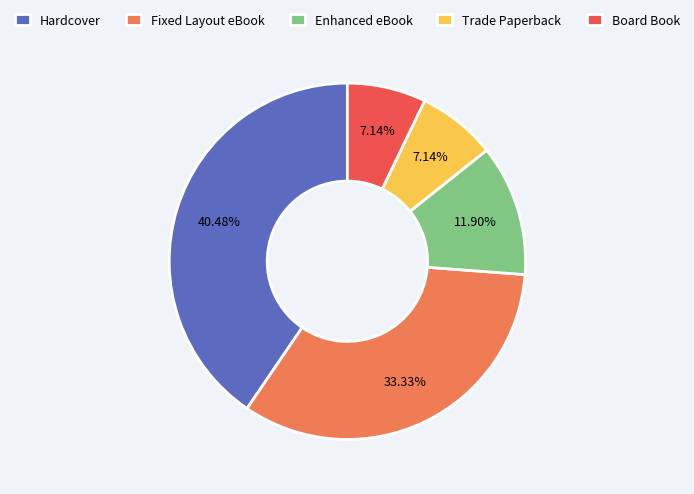

Which category has the biggest portion of the pie?

Hardcover